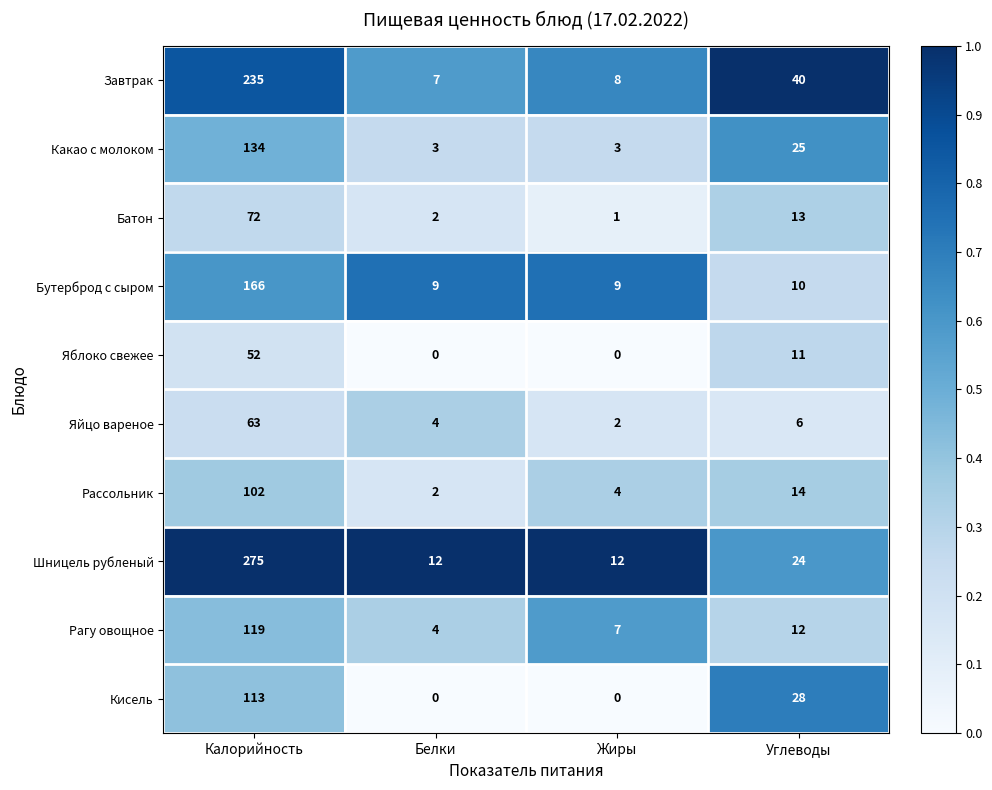

What is the difference between the maximum and minimum values in the Рагу овощное series?

115